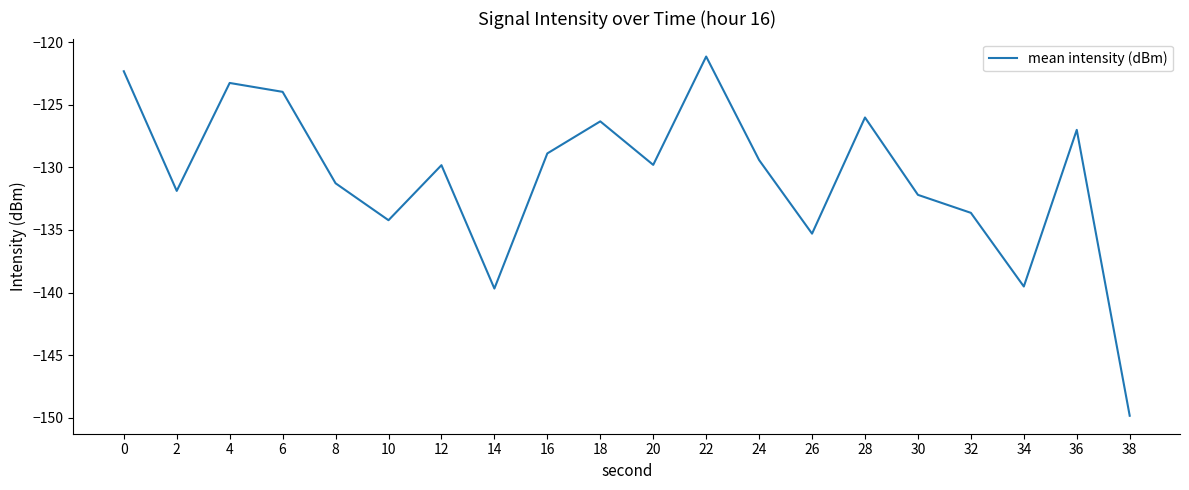

What is the sum of the values at 4 and 26?

-258.5